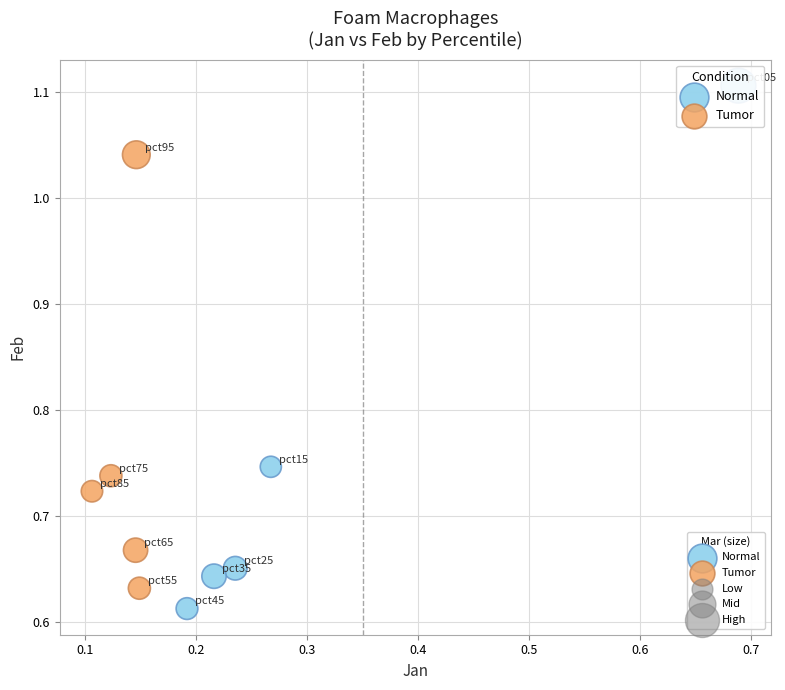

Which series has the widest spread of Y values?

Normal